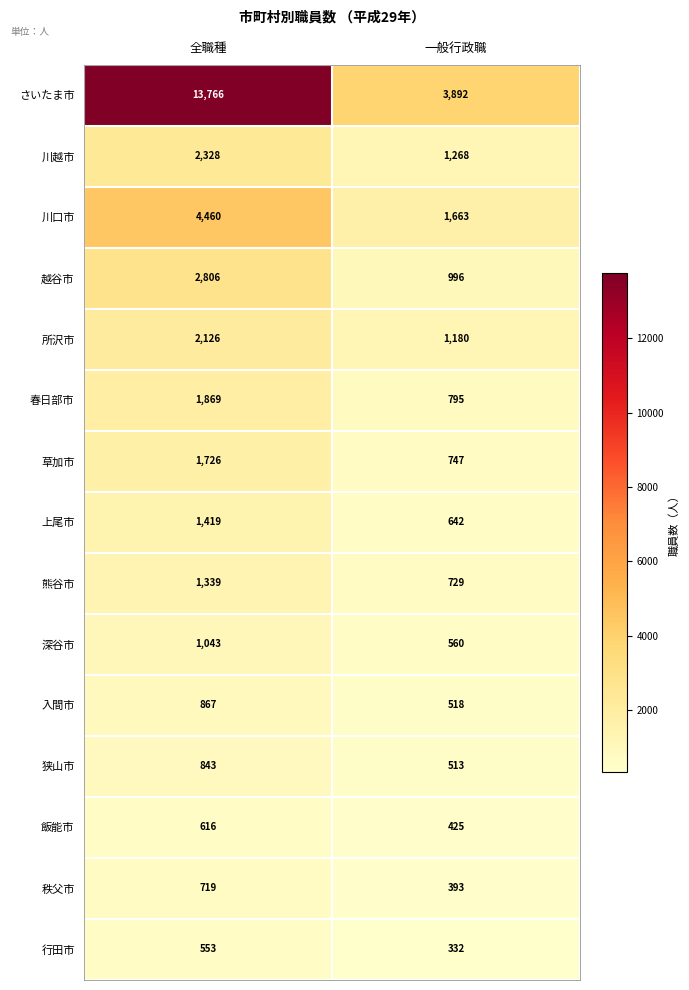

What is the sum of all さいたま市 values?

17658